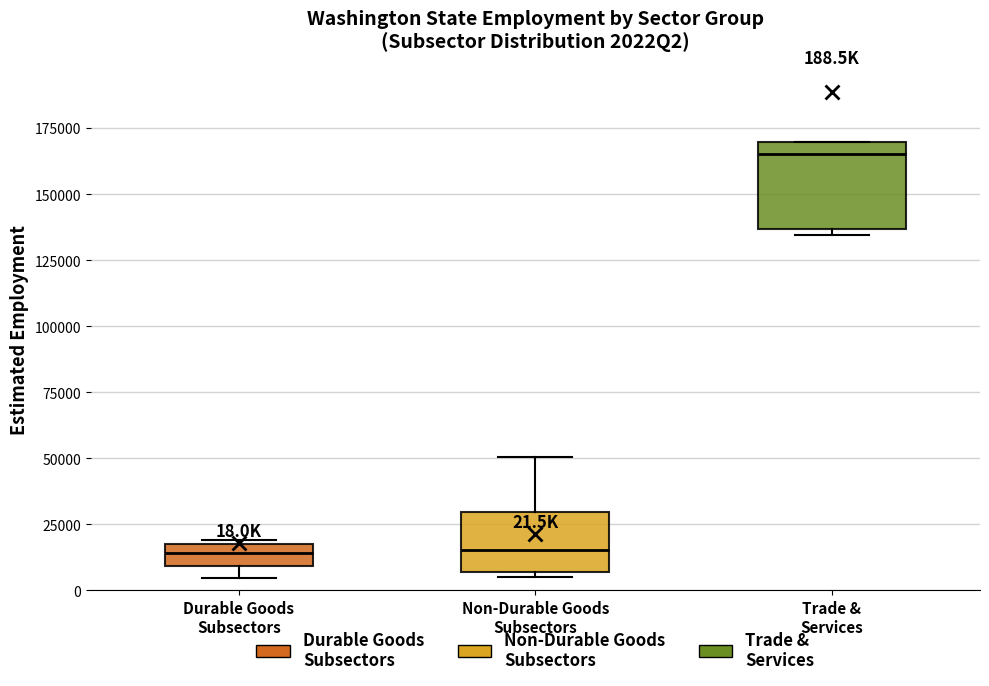

Which box is the tallest, from its lower edge to its upper edge?

Trade & Services